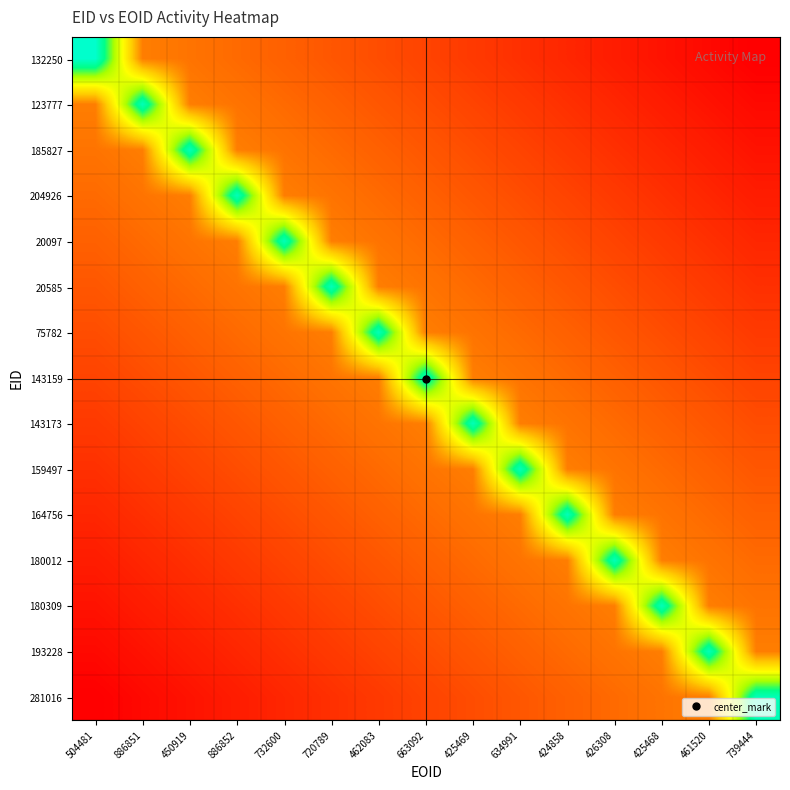

Reading right to left, transcribe all the data shown in this chart.

132250: 739444=221.6	461520=443.1	425468=664.7	426308=886.2	424858=1107.8	634991=1329.4	425469=1550.9	663092=1772.5	462083=1994.0	720789=2215.6	732600=2437.2	886852=2658.7	450919=2880.3	886851=3101.8	504481=11078.0
123777: 739444=443.1	461520=664.7	425468=886.2	426308=1107.8	424858=1329.4	634991=1550.9	425469=1772.5	663092=1994.0	462083=2215.6	720789=2437.2	732600=2658.7	886852=2880.3	450919=3101.8	886851=10608.0	504481=3101.8
185827: 739444=664.7	461520=886.2	425468=1107.8	426308=1329.4	424858=1550.9	634991=1772.5	425469=1994.0	663092=2215.6	462083=2437.2	720789=2658.7	732600=2880.3	886852=3101.8	450919=10608.0	886851=3101.8	504481=2880.3
204926: 739444=886.2	461520=1107.8	425468=1329.4	426308=1550.9	424858=1772.5	634991=1994.0	425469=2215.6	663092=2437.2	462083=2658.7	720789=2880.3	732600=3101.8	886852=10608.0	450919=3101.8	886851=2880.3	504481=2658.7
20097: 739444=1107.8	461520=1329.4	425468=1550.9	426308=1772.5	424858=1994.0	634991=2215.6	425469=2437.2	663092=2658.7	462083=2880.3	720789=3101.8	732600=10608.0	886852=3101.8	450919=2880.3	886851=2658.7	504481=2437.2
20585: 739444=1329.4	461520=1550.9	425468=1772.5	426308=1994.0	424858=2215.6	634991=2437.2	425469=2658.7	663092=2880.3	462083=3101.8	720789=10608.0	732600=3101.8	886852=2880.3	450919=2658.7	886851=2437.2	504481=2215.6
75782: 739444=1550.9	461520=1772.5	425468=1994.0	426308=2215.6	424858=2437.2	634991=2658.7	425469=2880.3	663092=3101.8	462083=10608.0	720789=3101.8	732600=2880.3	886852=2658.7	450919=2437.2	886851=2215.6	504481=1994.0
143159: 739444=1772.5	461520=1994.0	425468=2215.6	426308=2437.2	424858=2658.7	634991=2880.3	425469=3101.8	663092=10608.0	462083=3101.8	720789=2880.3	732600=2658.7	886852=2437.2	450919=2215.6	886851=1994.0	504481=1772.5
143173: 739444=1994.0	461520=2215.6	425468=2437.2	426308=2658.7	424858=2880.3	634991=3101.8	425469=10608.0	663092=3101.8	462083=2880.3	720789=2658.7	732600=2437.2	886852=2215.6	450919=1994.0	886851=1772.5	504481=1550.9
159497: 739444=2215.6	461520=2437.2	425468=2658.7	426308=2880.3	424858=3101.8	634991=10608.0	425469=3101.8	663092=2880.3	462083=2658.7	720789=2437.2	732600=2215.6	886852=1994.0	450919=1772.5	886851=1550.9	504481=1329.4
164756: 739444=2437.2	461520=2658.7	425468=2880.3	426308=3101.8	424858=10608.0	634991=3101.8	425469=2880.3	663092=2658.7	462083=2437.2	720789=2215.6	732600=1994.0	886852=1772.5	450919=1550.9	886851=1329.4	504481=1107.8
180012: 739444=2658.7	461520=2880.3	425468=3101.8	426308=10608.0	424858=3101.8	634991=2880.3	425469=2658.7	663092=2437.2	462083=2215.6	720789=1994.0	732600=1772.5	886852=1550.9	450919=1329.4	886851=1107.8	504481=886.2
180309: 739444=2880.3	461520=3101.8	425468=10608.0	426308=3101.8	424858=2880.3	634991=2658.7	425469=2437.2	663092=2215.6	462083=1994.0	720789=1772.5	732600=1550.9	886852=1329.4	450919=1107.8	886851=886.2	504481=664.7
193228: 739444=3101.8	461520=10608.0	425468=3101.8	426308=2880.3	424858=2658.7	634991=2437.2	425469=2215.6	663092=1994.0	462083=1772.5	720789=1550.9	732600=1329.4	886852=1107.8	450919=886.2	886851=664.7	504481=443.1
281016: 739444=10608.0	461520=3101.8	425468=2880.3	426308=2658.7	424858=2437.2	634991=2215.6	425469=1994.0	663092=1772.5	462083=1550.9	720789=1329.4	732600=1107.8	886852=886.2	450919=664.7	886851=443.1	504481=221.6